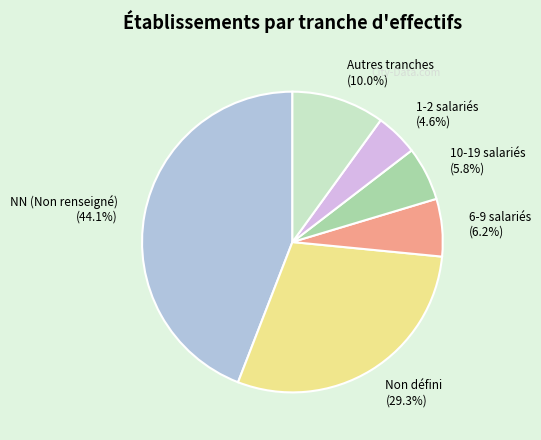

Which slice is the largest?

NN (Non renseigné) (44.1%)